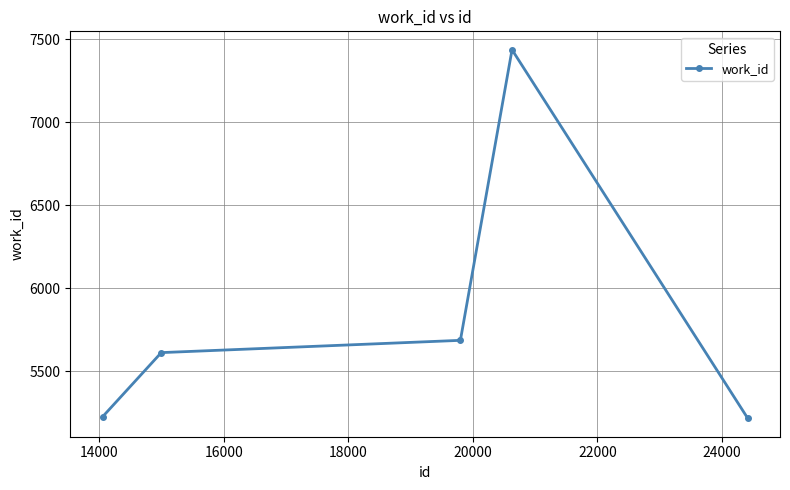

What is the value of the 2nd point from the left?

5612